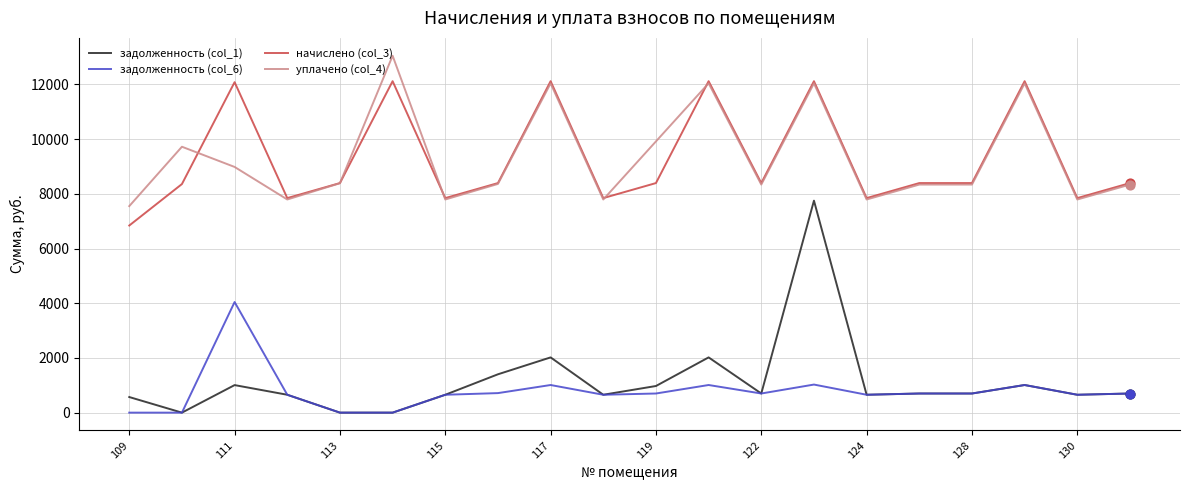

Which series has the largest range (max minus min)?

задолженность (col_1)